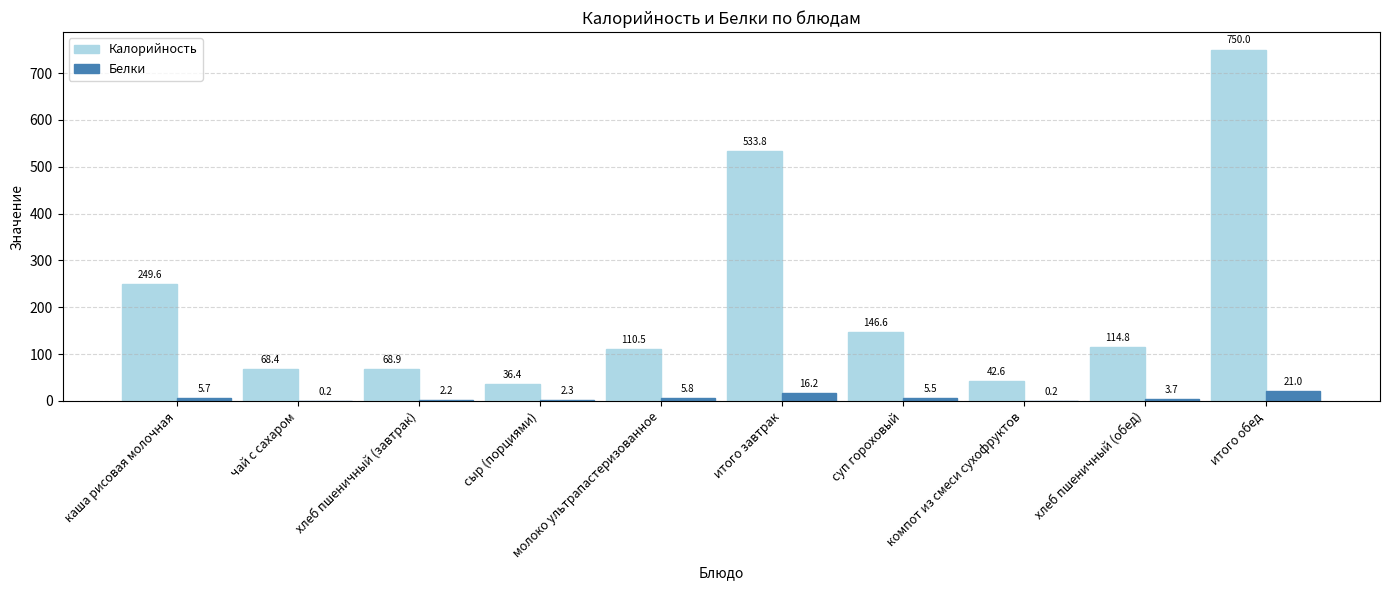

True or false: Калорийность has a value of 1047.1 at итого обед.

False